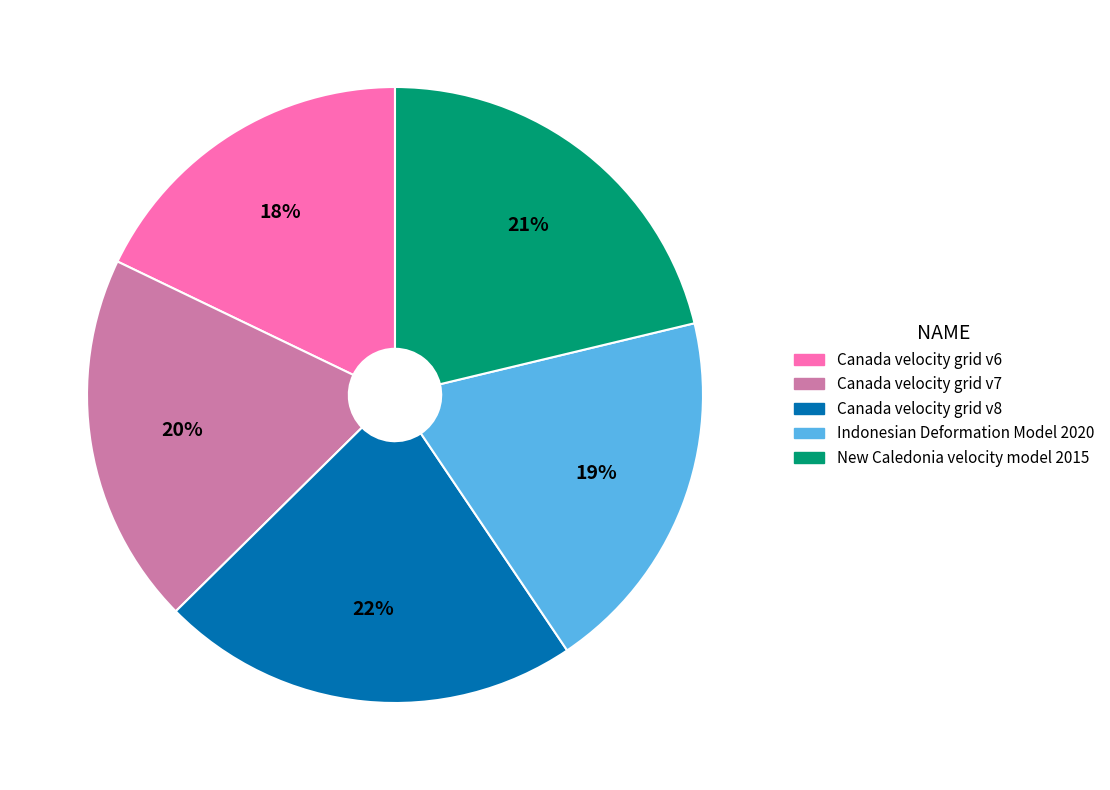

Is it true that Canada velocity grid v6 is 24% of the pie?

False